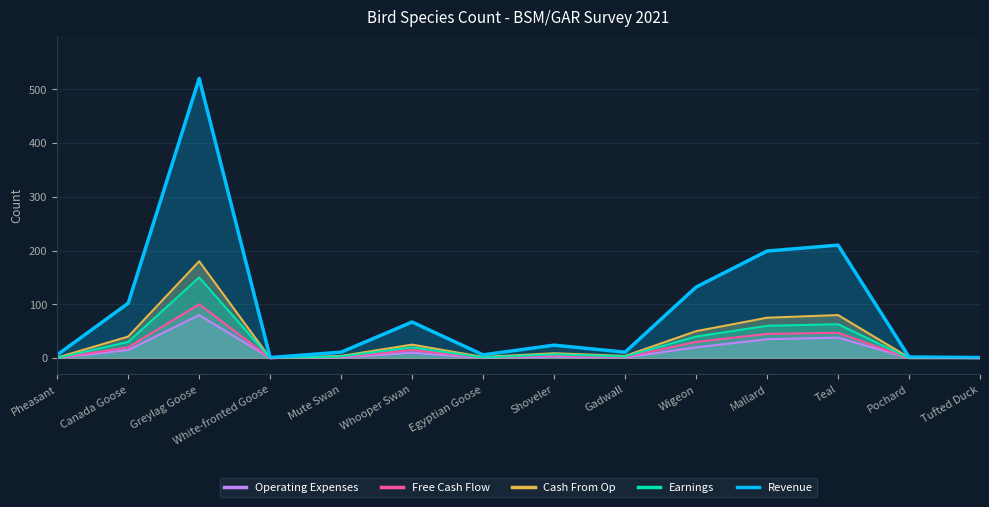

What is the label of the 10th point from the right?

Mute Swan